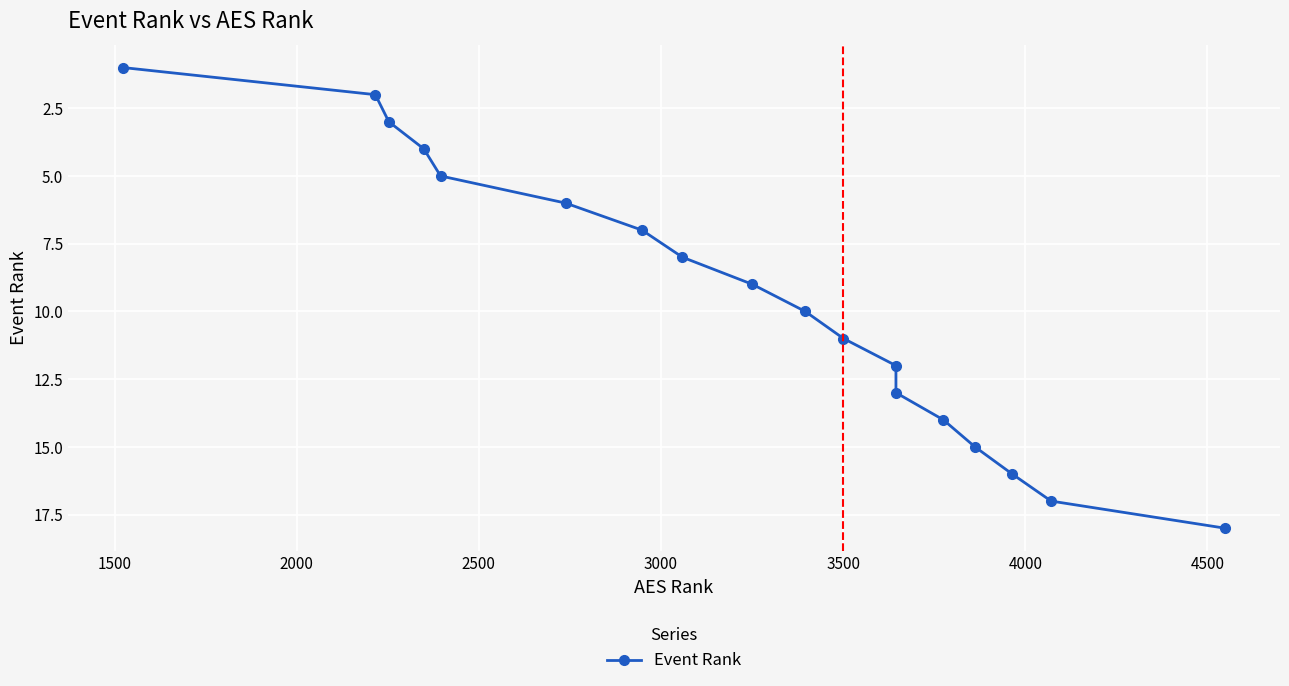

How many series are shown in this chart?

1